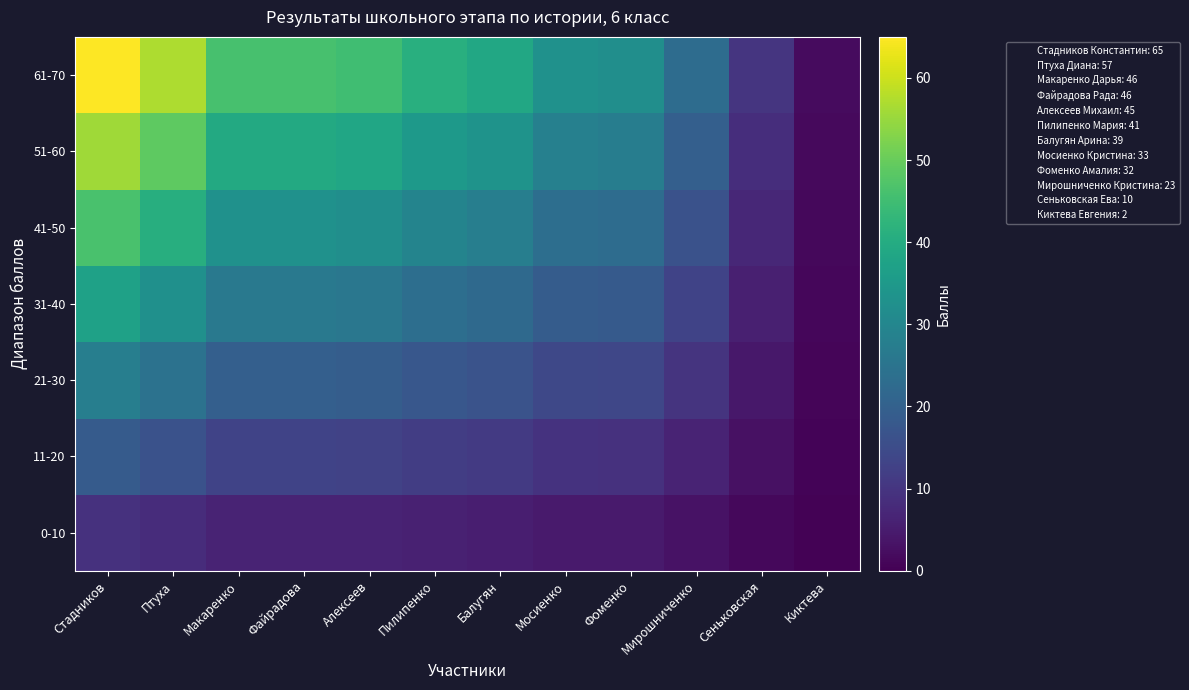

Reading right to left, extract all data points from this chart.

0-10: Киктева=0.3	Сеньковская=1.4	Мирошниченко=3.3	Фоменко=4.6	Мосиенко=4.7	Балугян=5.6	Пилипенко=5.9	Алексеев=6.4	Файрадова=6.6	Макаренко=6.6	Птуха=8.1	Стадников=9.3
11-20: Киктева=0.6	Сеньковская=2.9	Мирошниченко=6.6	Фоменко=9.1	Мосиенко=9.4	Балугян=11.1	Пилипенко=11.7	Алексеев=12.9	Файрадова=13.1	Макаренко=13.1	Птуха=16.3	Стадников=18.6
21-30: Киктева=0.9	Сеньковская=4.3	Мирошниченко=9.9	Фоменко=13.7	Мосиенко=14.1	Балугян=16.7	Пилипенко=17.6	Алексеев=19.3	Файрадова=19.7	Макаренко=19.7	Птуха=24.4	Стадников=27.9
31-40: Киктева=1.1	Сеньковская=5.7	Мирошниченко=13.1	Фоменко=18.3	Мосиенко=18.9	Балугян=22.3	Пилипенко=23.4	Алексеев=25.7	Файрадова=26.3	Макаренко=26.3	Птуха=32.6	Стадников=37.1
41-50: Киктева=1.4	Сеньковская=7.1	Мирошниченко=16.4	Фоменко=22.9	Мосиенко=23.6	Балугян=27.9	Пилипенко=29.3	Алексеев=32.1	Файрадова=32.9	Макаренко=32.9	Птуха=40.7	Стадников=46.4
51-60: Киктева=1.7	Сеньковская=8.6	Мирошниченко=19.7	Фоменко=27.4	Мосиенко=28.3	Балугян=33.4	Пилипенко=35.1	Алексеев=38.6	Файрадова=39.4	Макаренко=39.4	Птуха=48.9	Стадников=55.7
61-70: Киктева=2.0	Сеньковская=10.0	Мирошниченко=23.0	Фоменко=32.0	Мосиенко=33.0	Балугян=39.0	Пилипенко=41.0	Алексеев=45.0	Файрадова=46.0	Макаренко=46.0	Птуха=57.0	Стадников=65.0